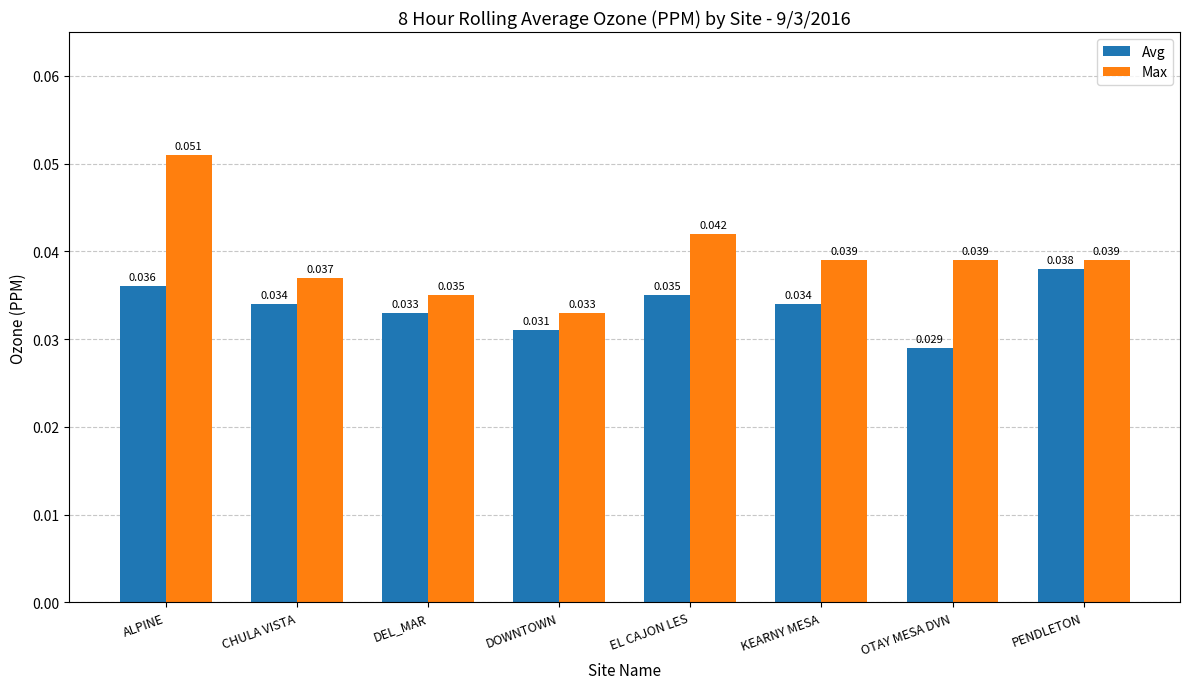

Rank the series by their maximum value, from lowest to highest.

Avg, Max